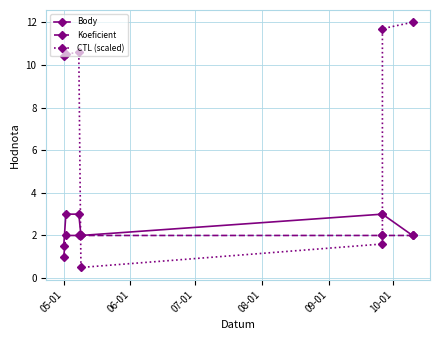

What is the maximum value shown in the chart?

12.0